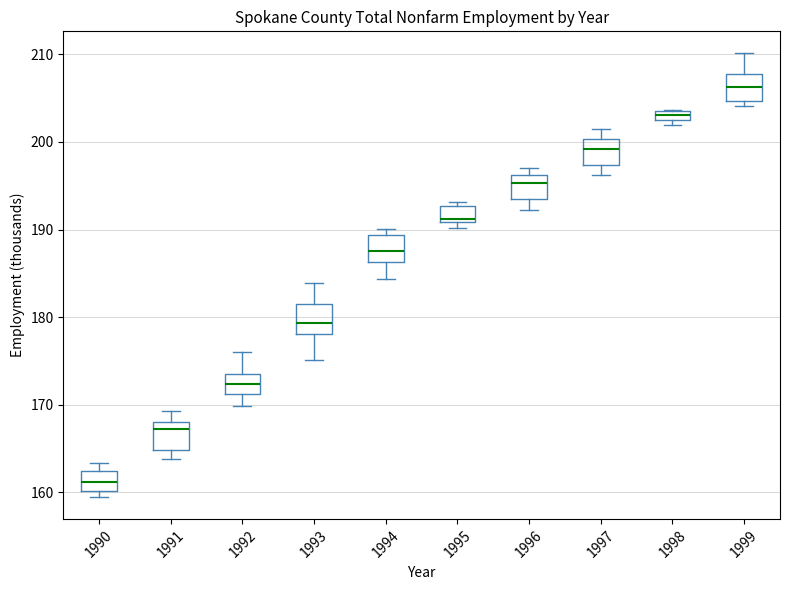

Which box's median line is the lowest?

1990